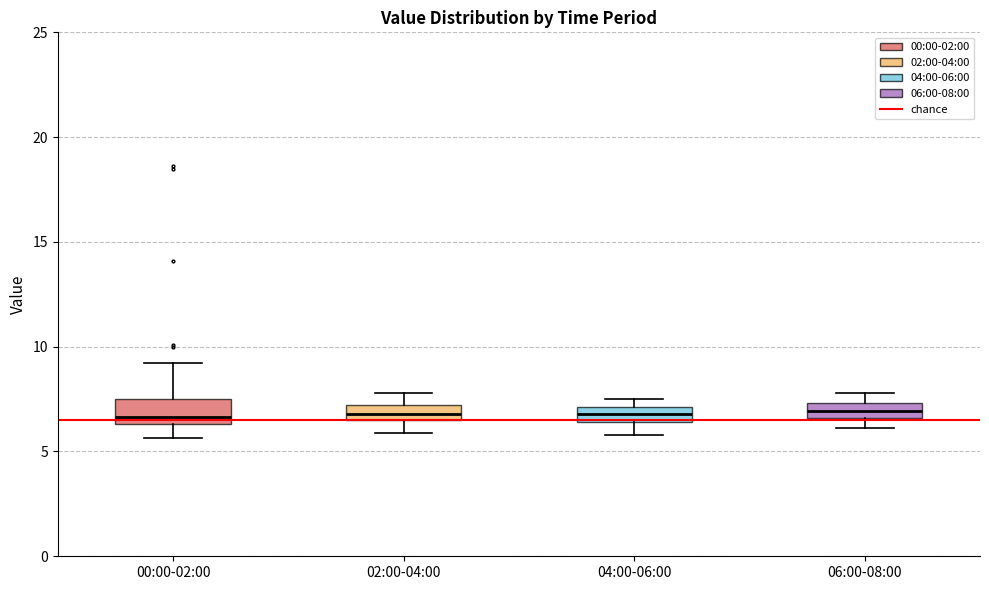

Where is the lower edge of the box for 00:00-02:00 on the y-axis? The values are not printed on the chart, so give them approximately, as read against the axis.

6.5